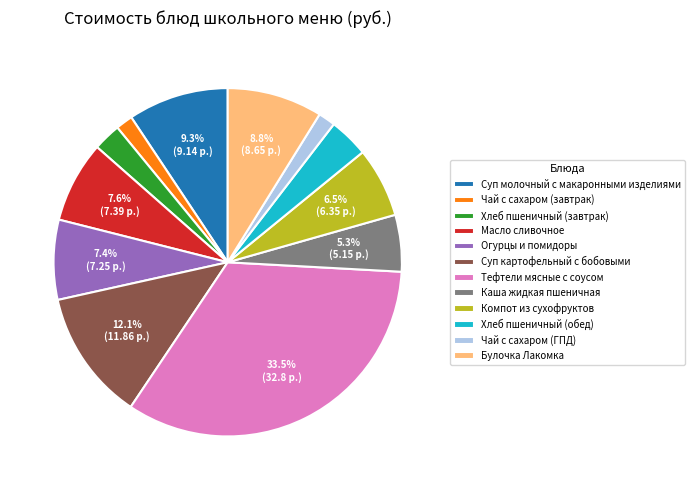

True or false: Суп картофельный с бобовыми accounts for 6% of the total.

False